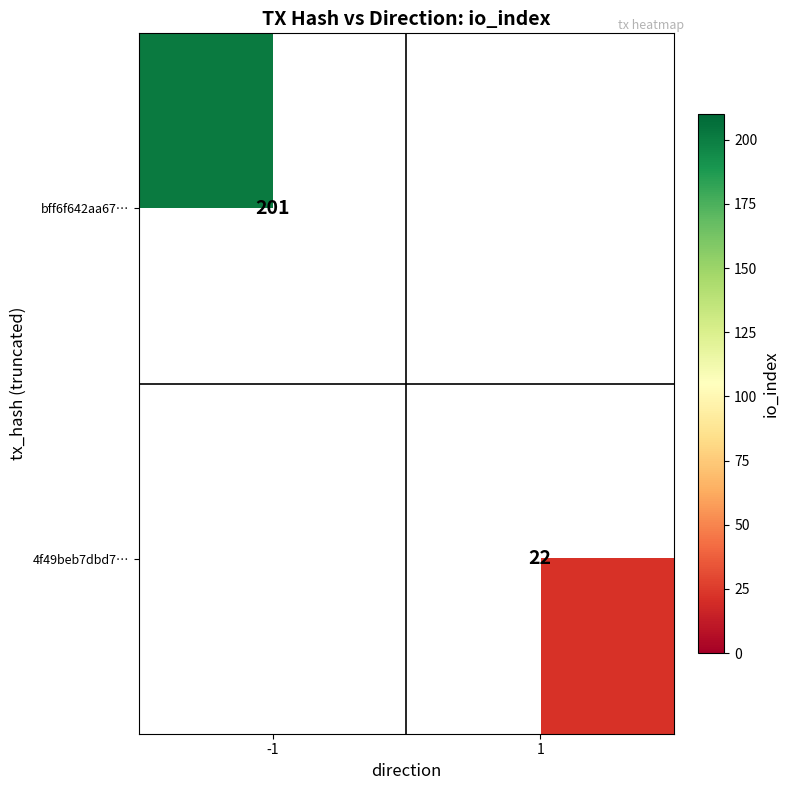

Count the number of categories in the chart.

2